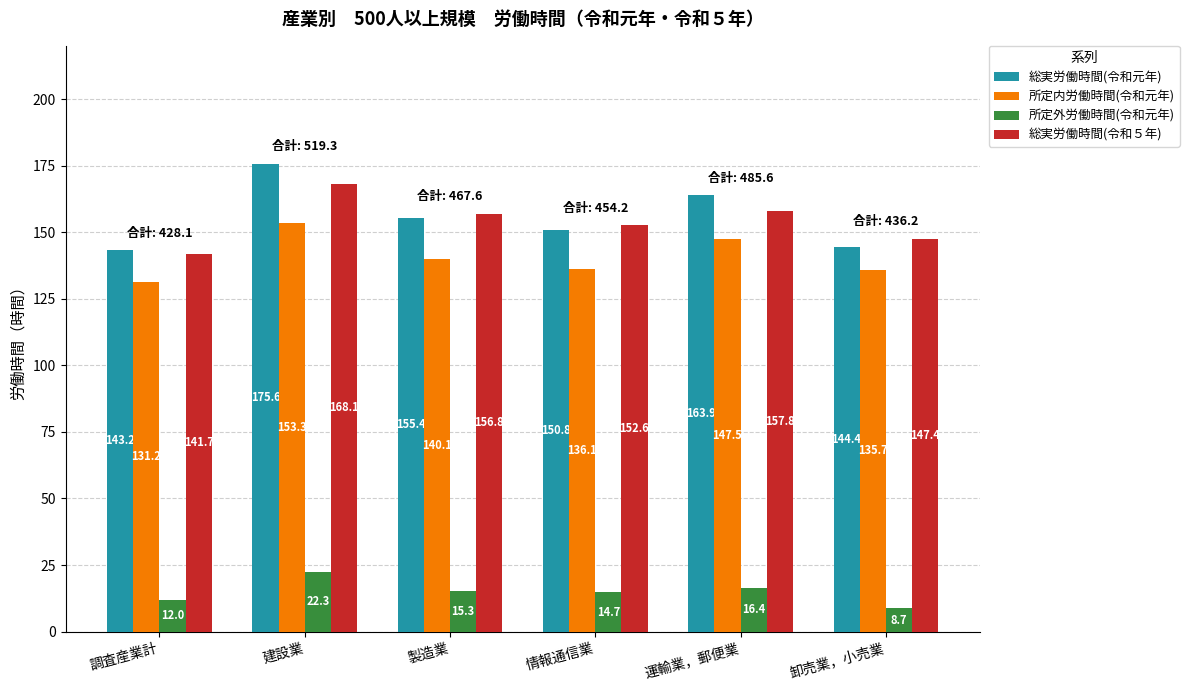

Reading left to right, extract all data points from this chart.

総実労働時間(令和元年): 調査産業計=143.2	建設業=175.6	製造業=155.4	情報通信業=150.8	運輸業，郵便業=163.9	卸売業，小売業=144.4
所定内労働時間(令和元年): 調査産業計=131.2	建設業=153.3	製造業=140.1	情報通信業=136.1	運輸業，郵便業=147.5	卸売業，小売業=135.7
所定外労働時間(令和元年): 調査産業計=12.0	建設業=22.3	製造業=15.3	情報通信業=14.7	運輸業，郵便業=16.4	卸売業，小売業=8.7
総実労働時間(令和５年): 調査産業計=141.7	建設業=168.1	製造業=156.8	情報通信業=152.6	運輸業，郵便業=157.8	卸売業，小売業=147.4